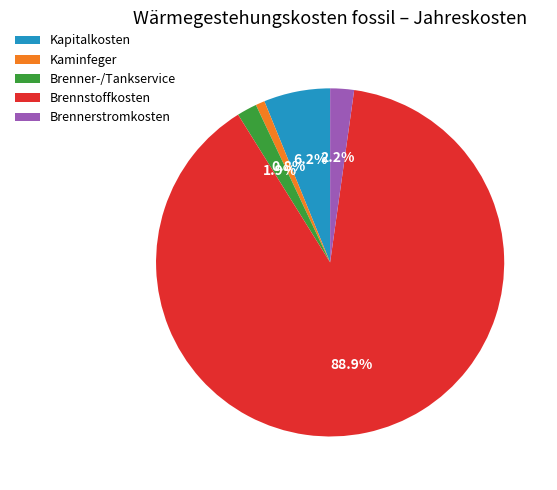

Between Brennstoffkosten and Kapitalkosten, which is larger?

Brennstoffkosten